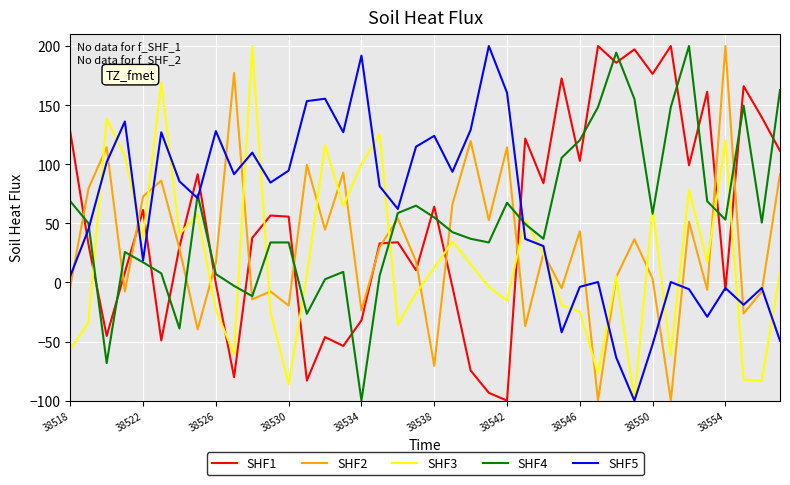

What is the minimum value shown in the chart?

-100.0